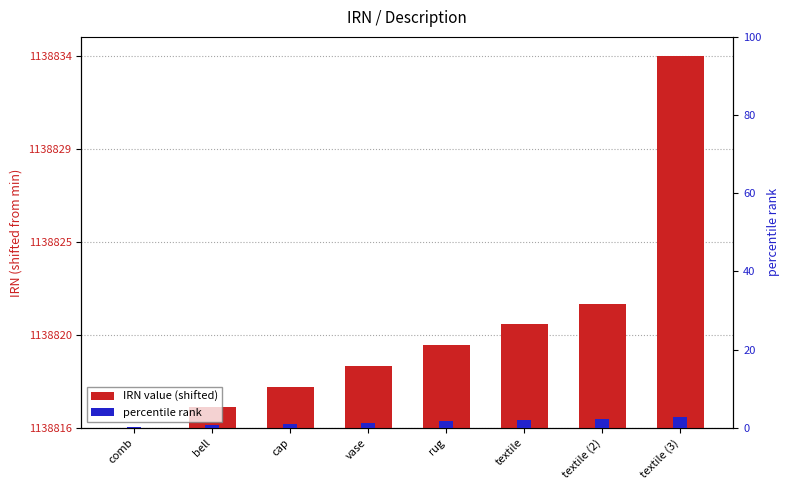

List the series in order of their peak value, lowest first.

percentile rank, IRN value (shifted)